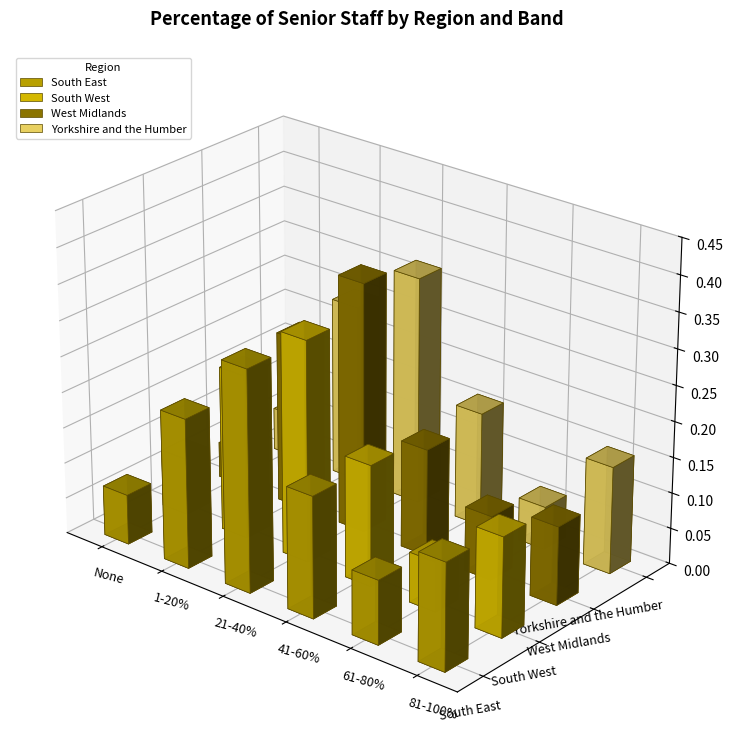

What is the sum of the Yorkshire and the Humber values at 1-20% and None?

0.3